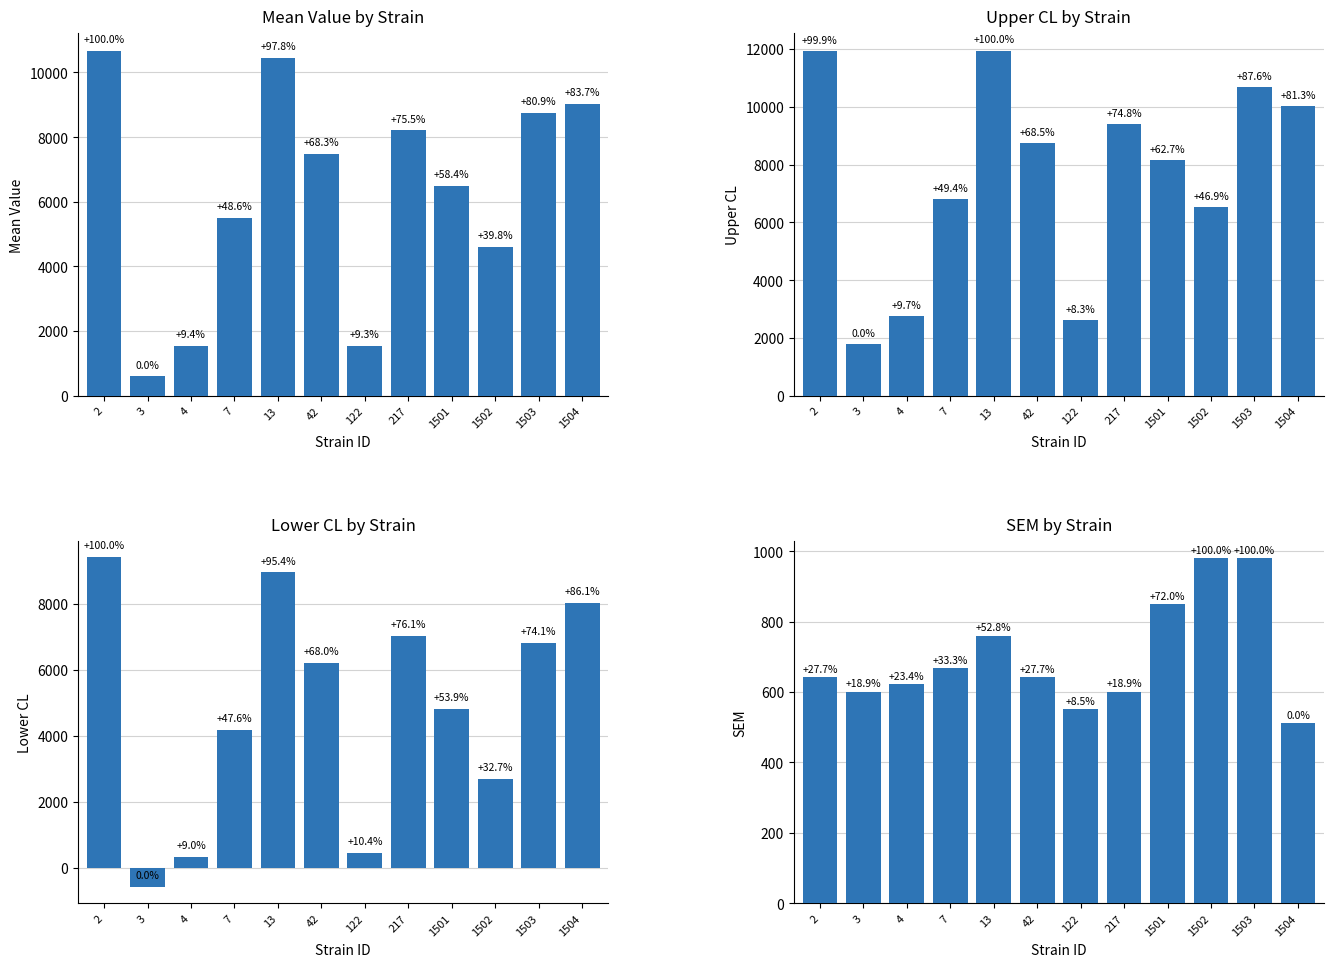

Does the chart contain any negative values?

Yes